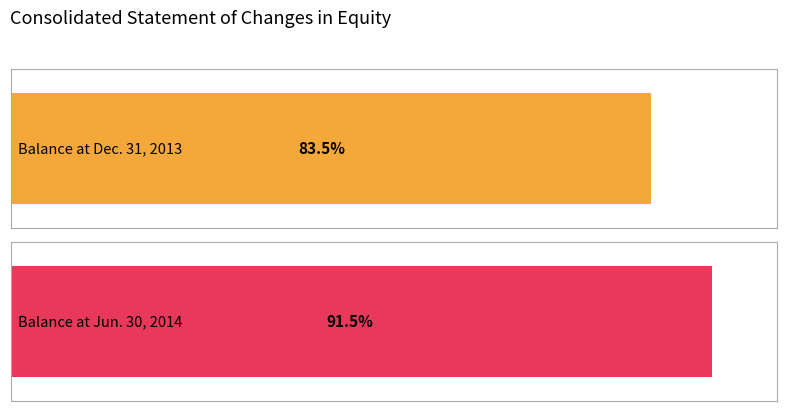

What is the label of the 2nd bar from the right?

Balance at Dec. 31, 2013